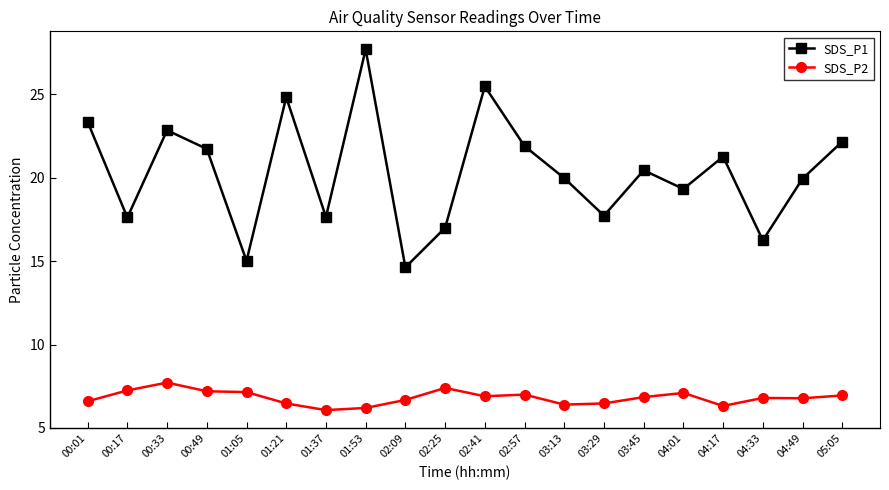

At which category is the sum across all series the highest?

01:53